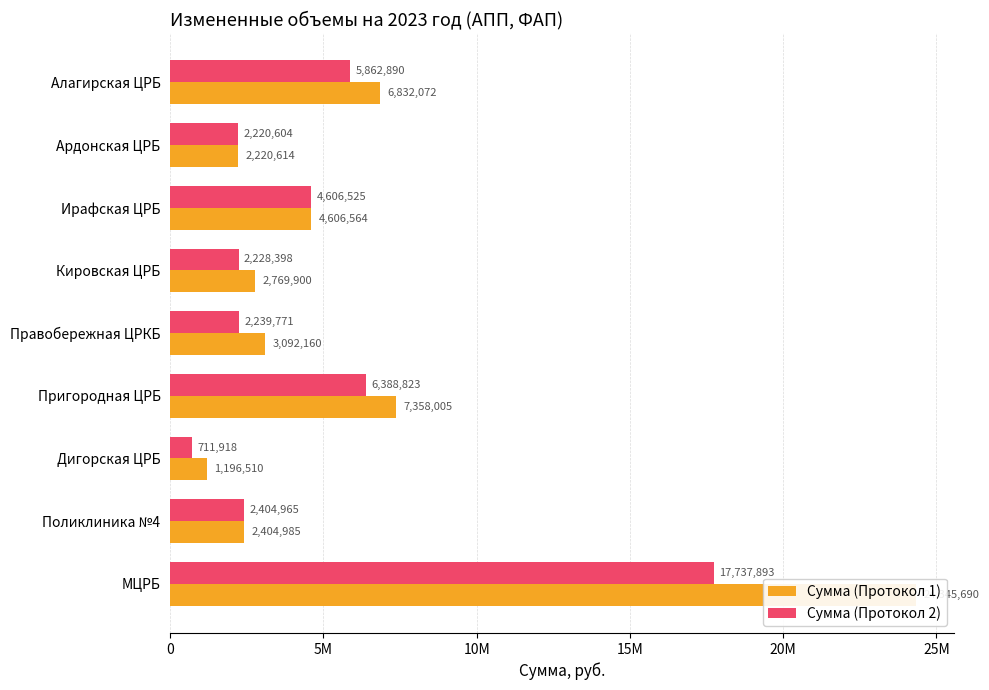

Rank the series at Дигорская ЦРБ from lowest to highest value.

Сумма (Протокол 2), Сумма (Протокол 1)